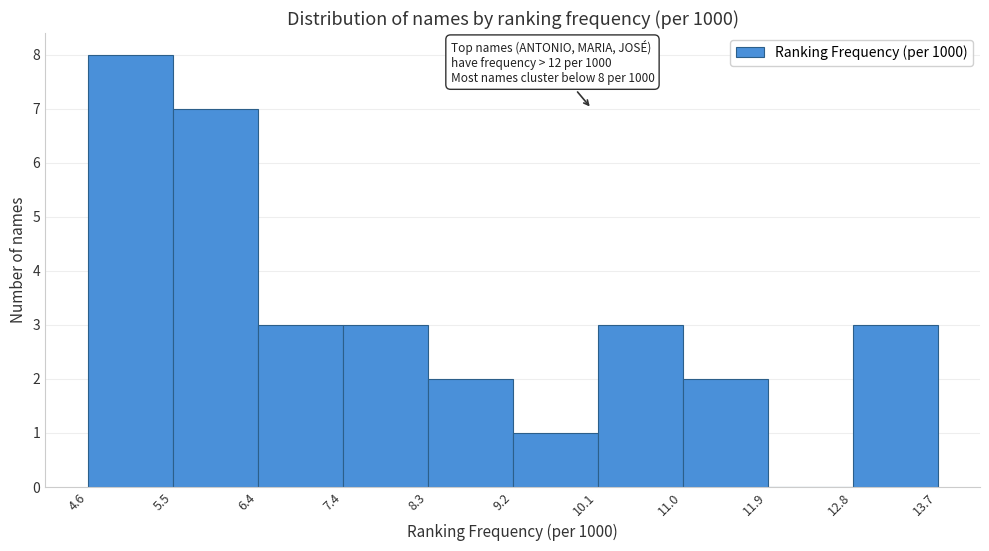

Which range on the x-axis has the tallest bar?

4.6 to 5.5